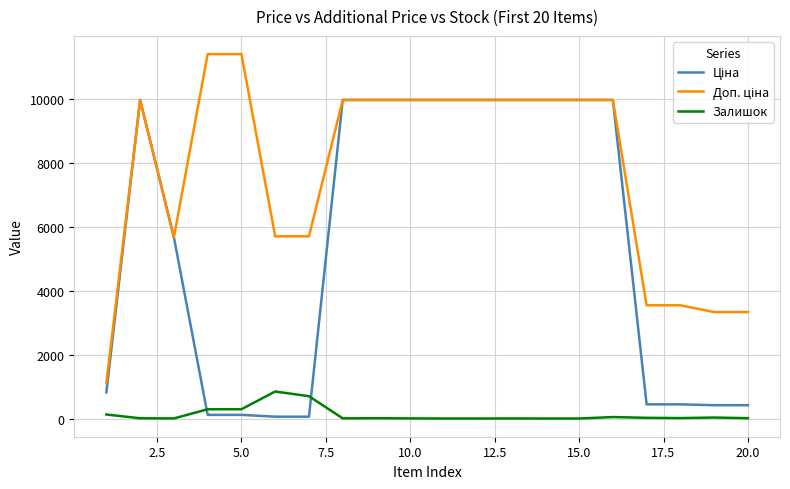

What is the greatest value displayed?

11410.0